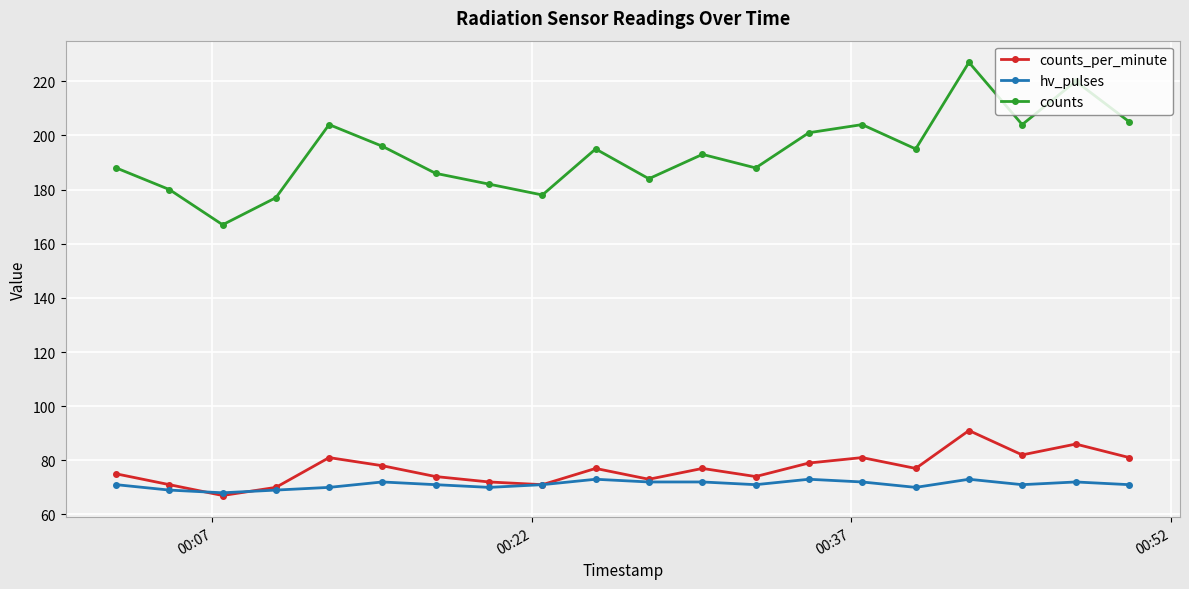

True or false: counts_per_minute and counts intersect in this chart.

False